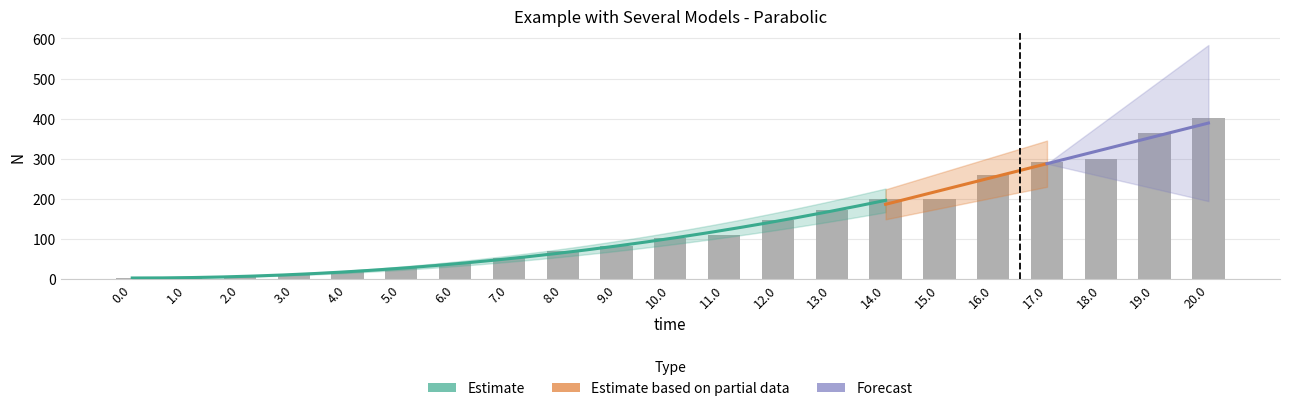

Which has a higher value, 2.0 or 14.0?

14.0